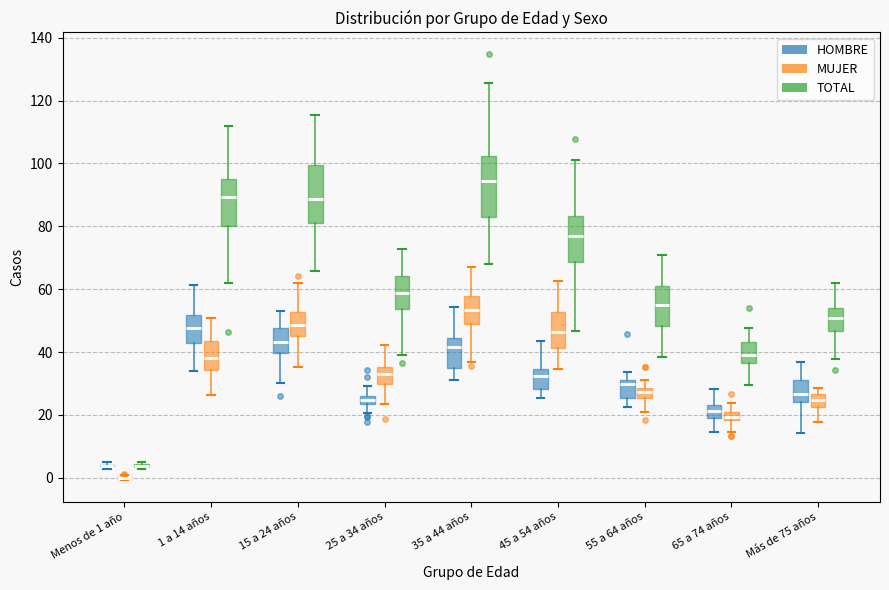

Where is the lower edge of the box for 65 a 74 años (MUJER) on the y-axis? The values are not printed on the chart, so give them approximately, as read against the axis.

18